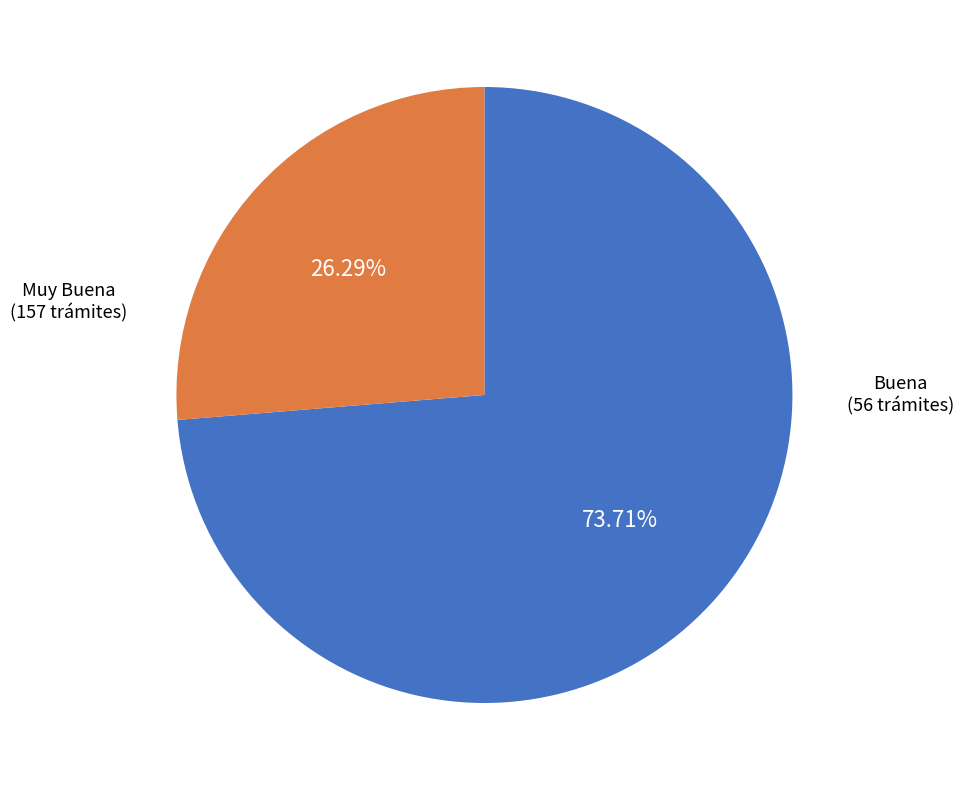

Does any single category account for the majority?

Yes